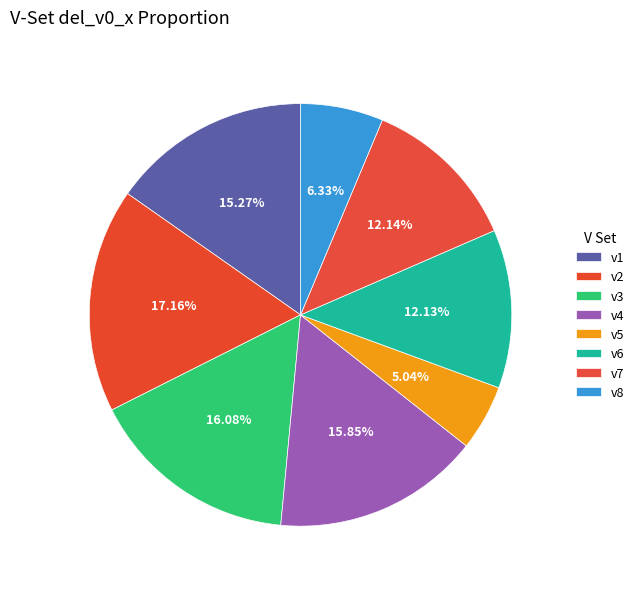

How many segments does this pie chart have?

8